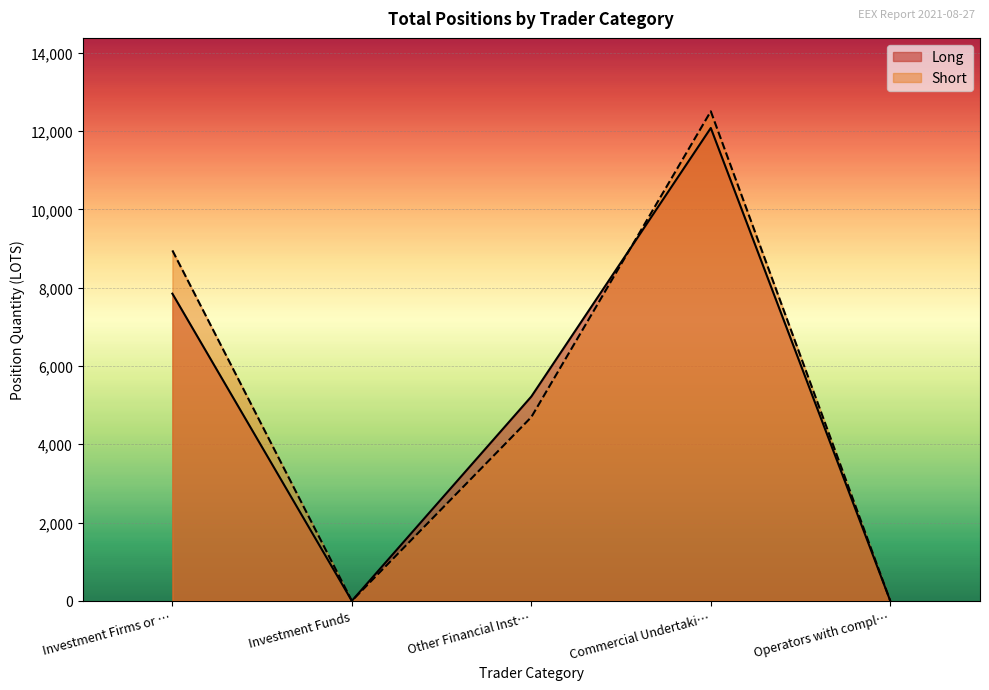

Which series has the widest spread of values?

Short